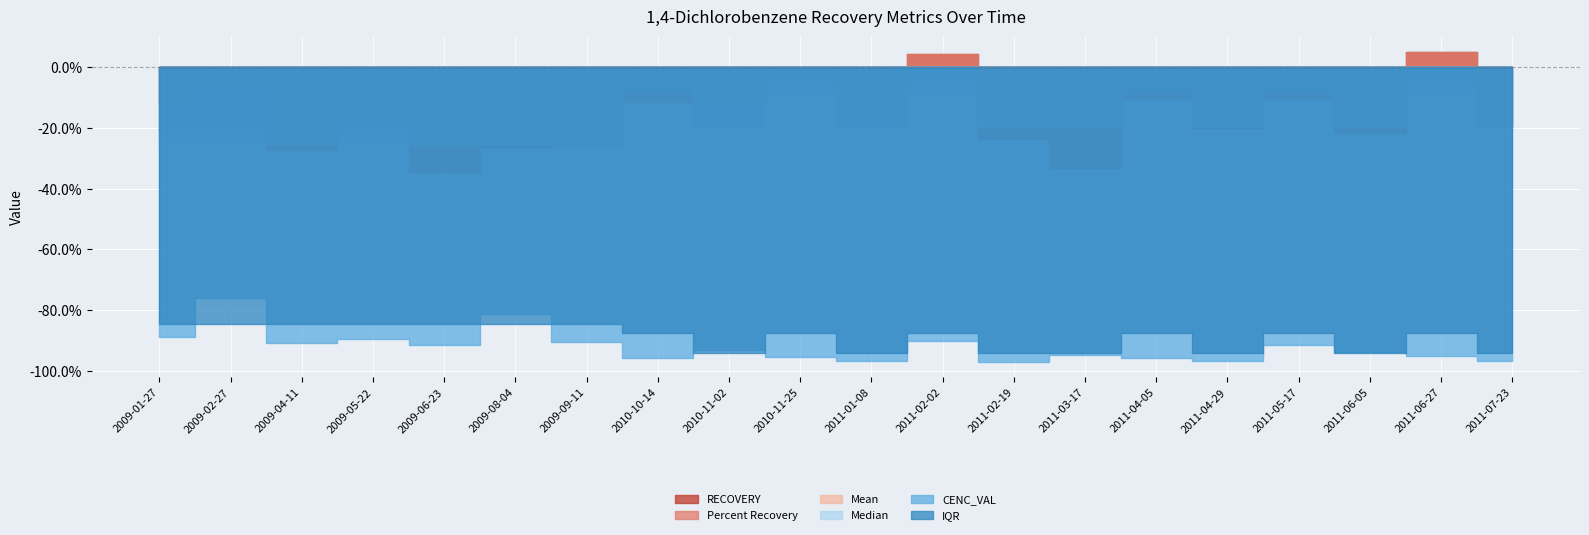

Which series changed the most between 2009-02-27 and 2011-02-02?

Median